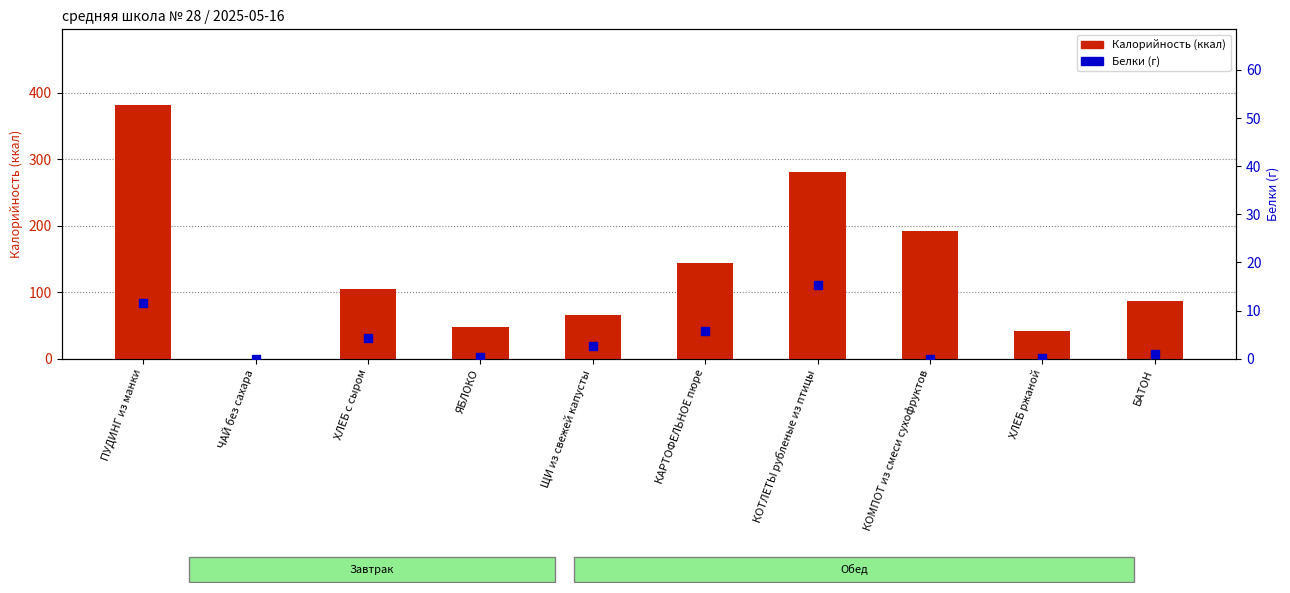

At how many categories does at least one series exceed 39?

9